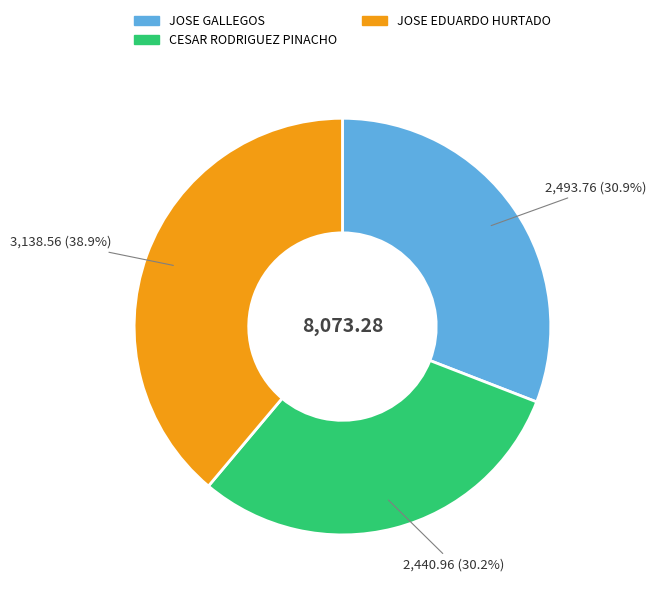

Is it true that JOSE EDUARDO HURTADO is 33% of the pie?

False